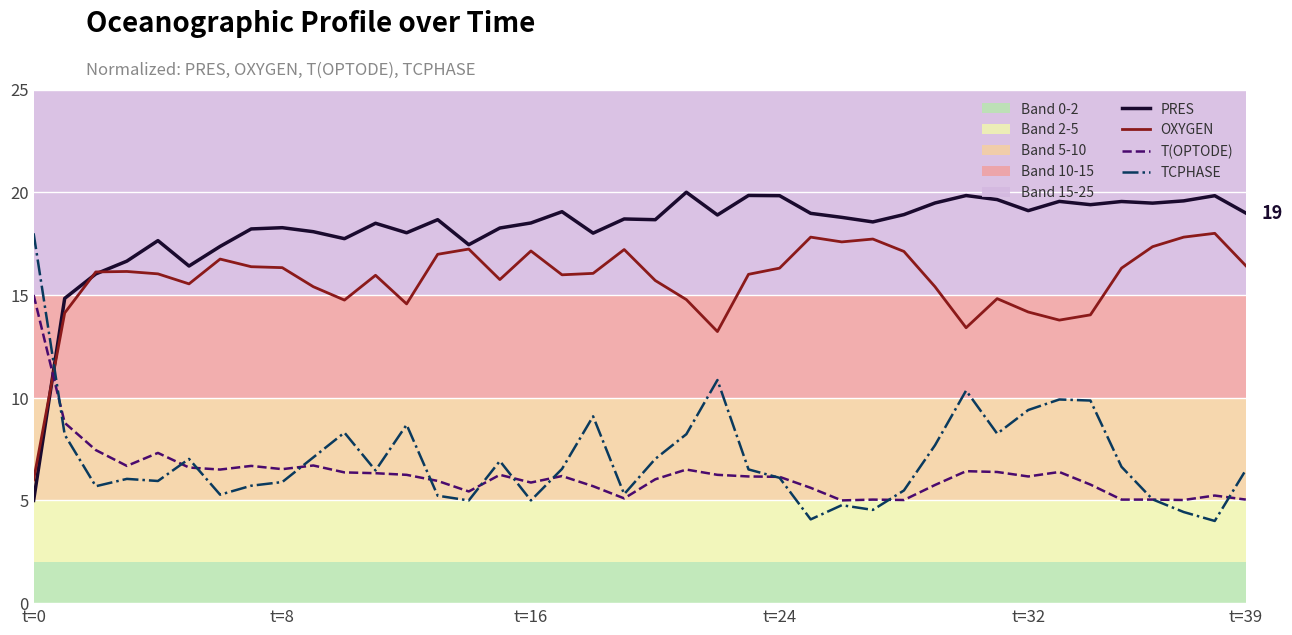

How many categories are shown in the chart?

40